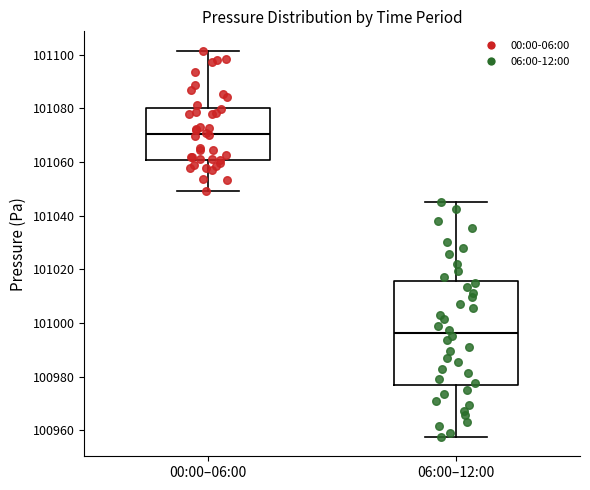

Reading left to right, transcribe this box plot: for each box, give where its median line is, the range the box spans, and where its two whiskers end, as read against the y-axis. The values are not printed on the chart, so give them approximately, as read against the axis.

00:00–06:00: median 101070, box 101060 to 101080, whiskers 101050 to 101102
06:00–12:00: median 100996, box 100976 to 101016, whiskers 100958 to 101046